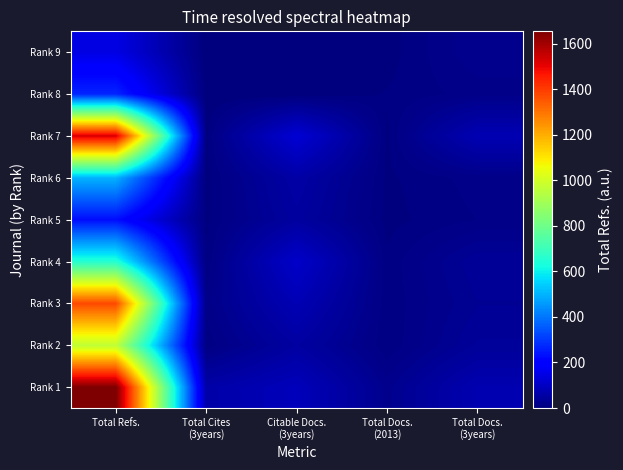

Which series has the largest range (max minus min)?

Rank 1